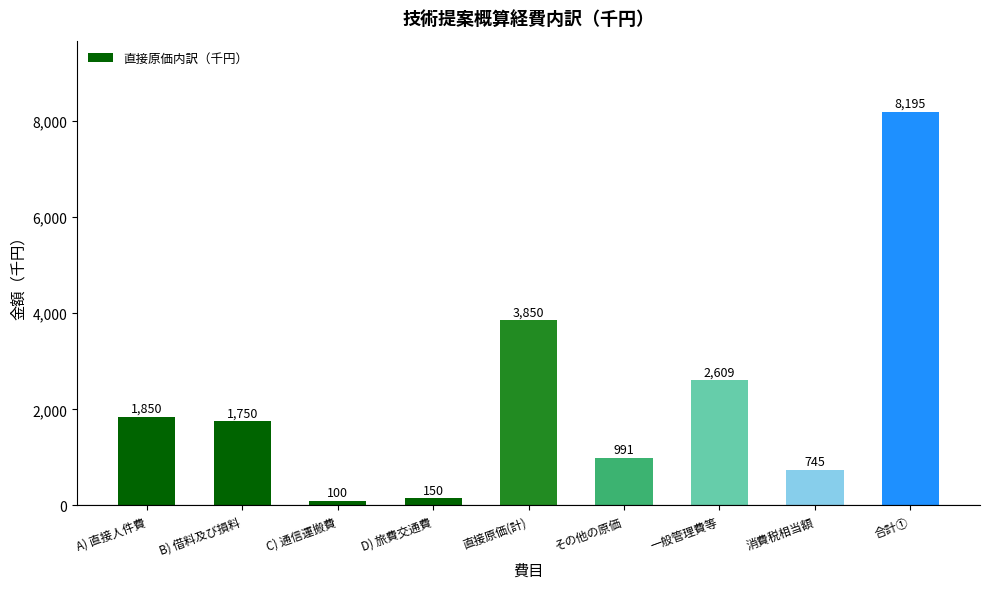

The chart shows a value of 2734 at A) 直接人件費. True or false?

False